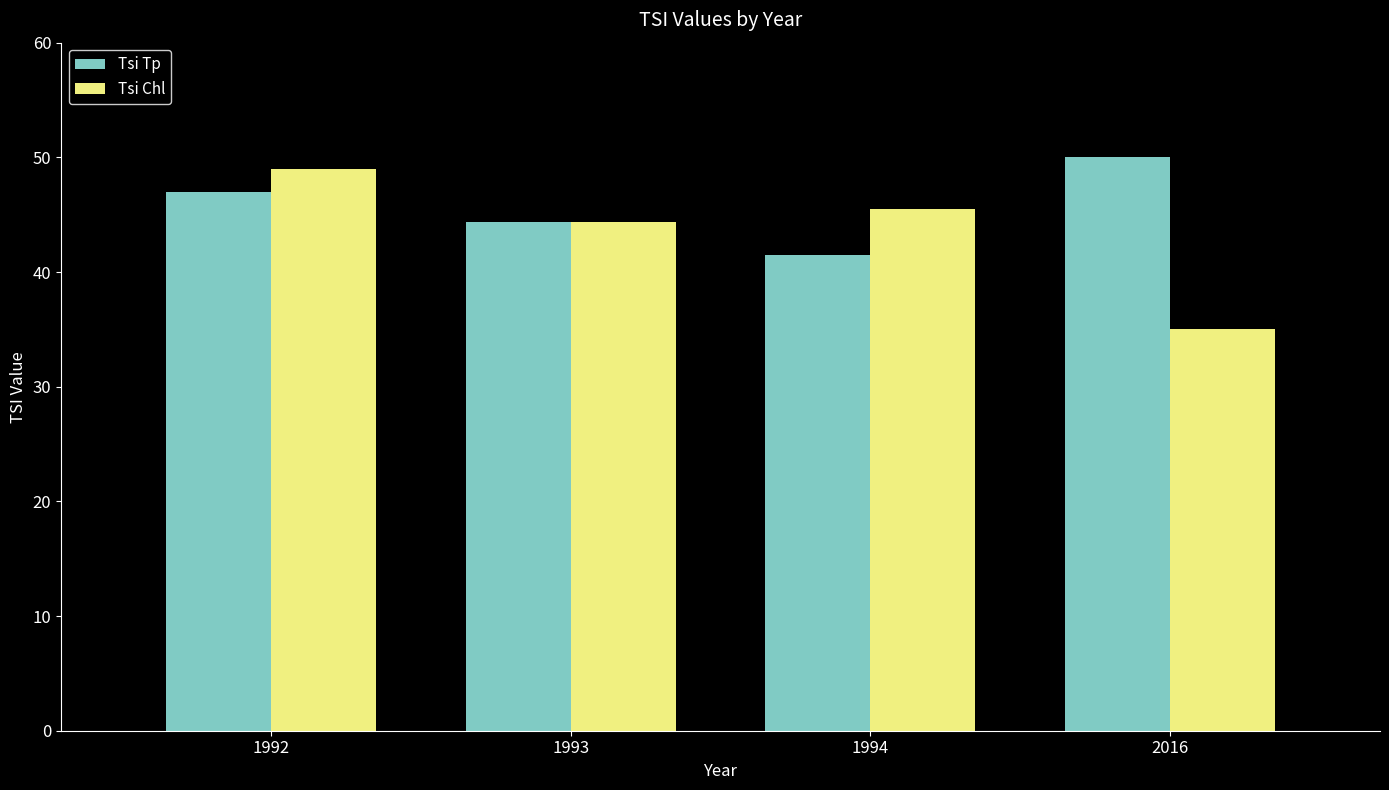

What is the difference between the maximum and minimum values in the Tsi Chl series?

14.0